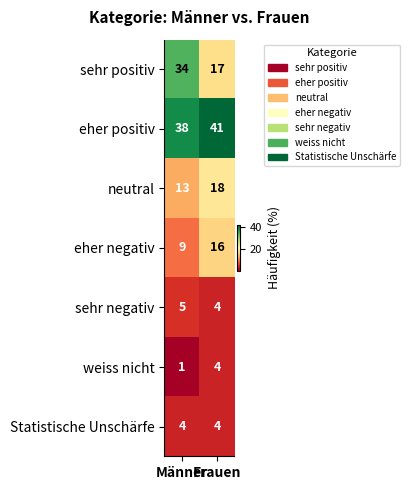

Which label corresponds to the largest value in the chart?

Frauen